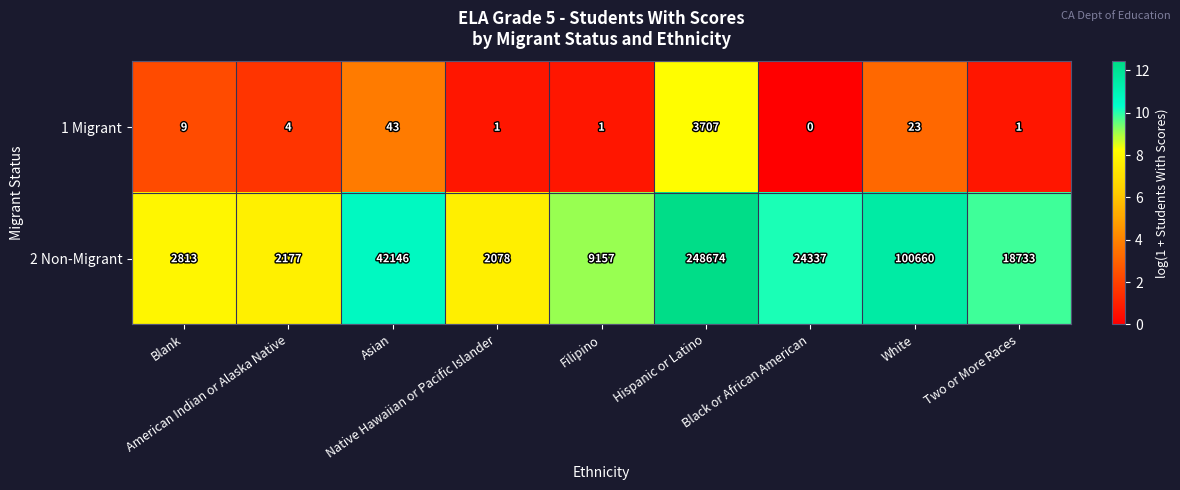

Which series changed the most between American Indian or Alaska Native and Filipino?

2 Non-Migrant